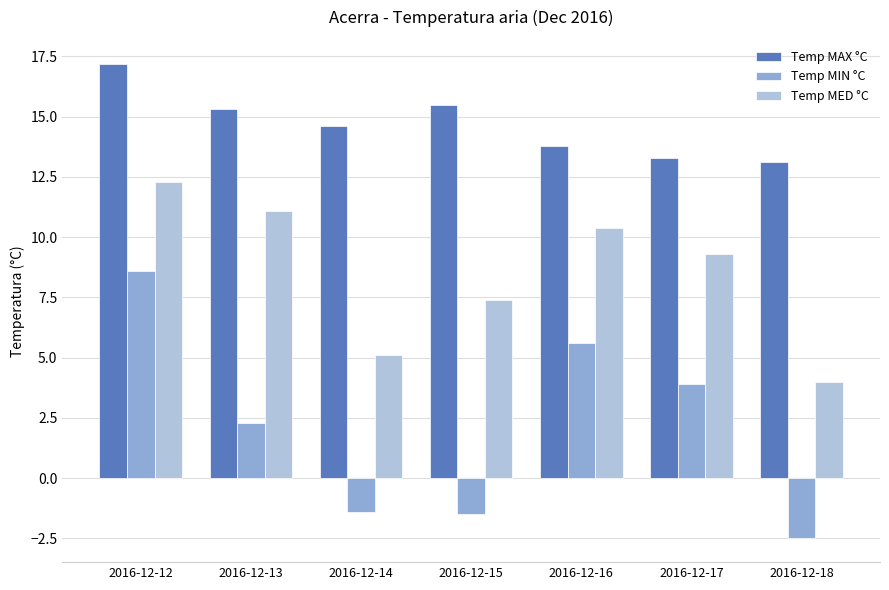

What is the average value of the Temp MAX °C series?

14.7